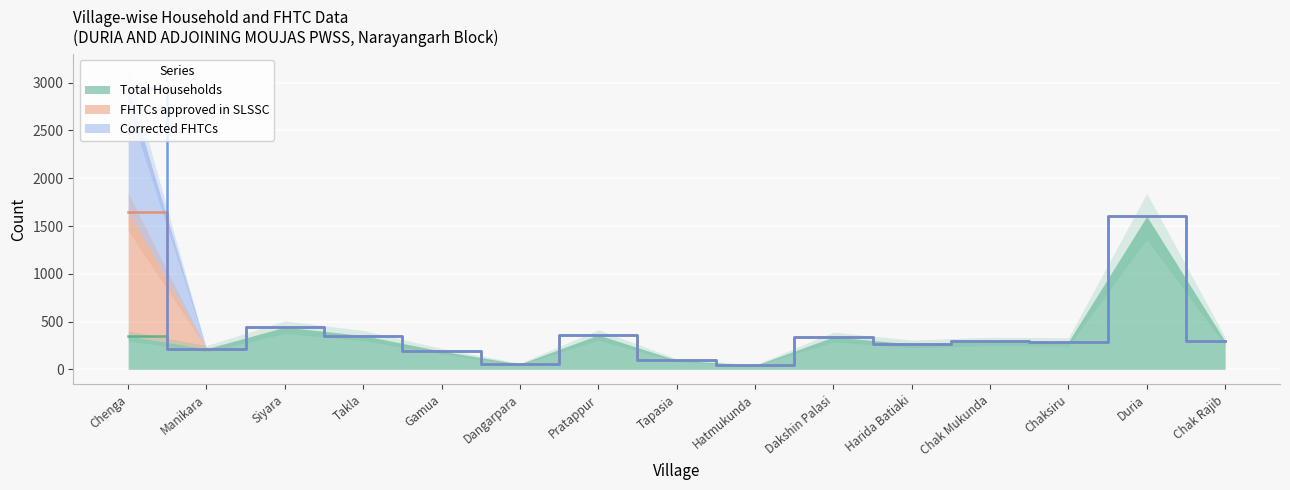

What is the label of the 6th point from the right?

Dakshin Palasi